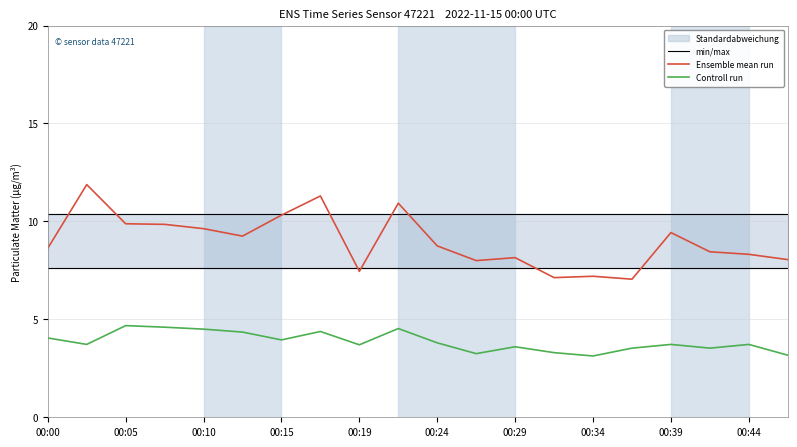

At which label does min/max reach its peak?

00:00